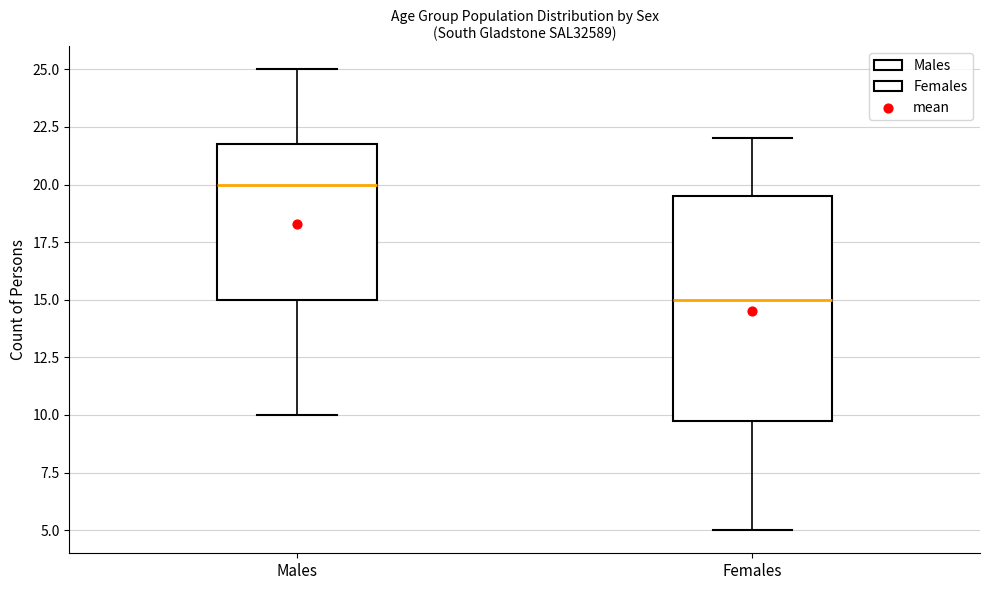

Reading left to right, read every box against the y-axis: the position of its median line, the range the box covers, and the ends of its whiskers. The values are not printed on the chart, so give them approximately, as read against the axis.

Males: median 20.0, box 15.0 to 22.0, whiskers 10.0 to 25.0
Females: median 15.0, box 10.0 to 19.5, whiskers 5.0 to 22.0